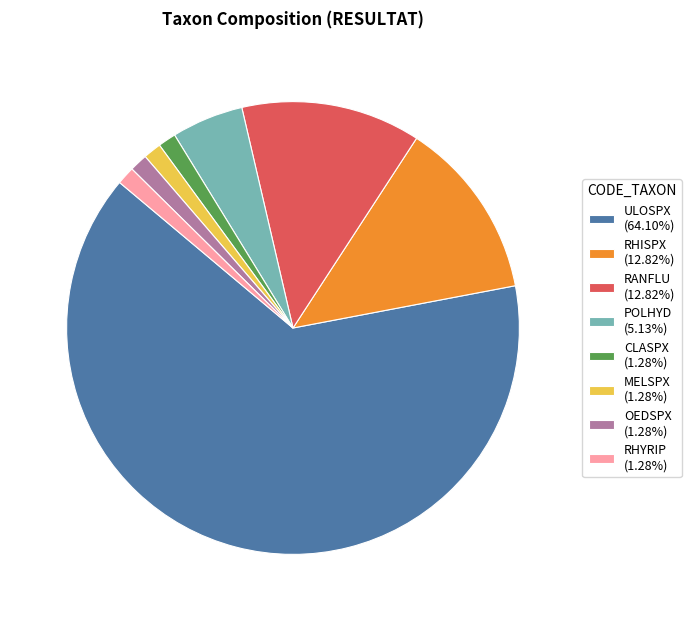

How many slices are in this pie chart?

8